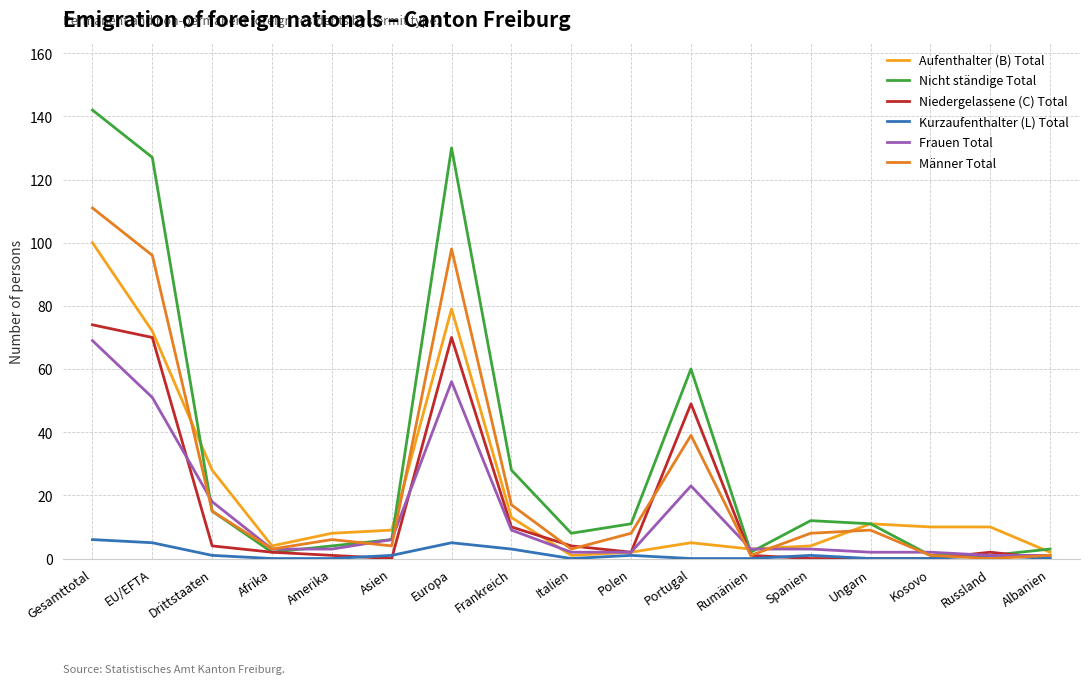

What is the total value across all series at Portugal?

176